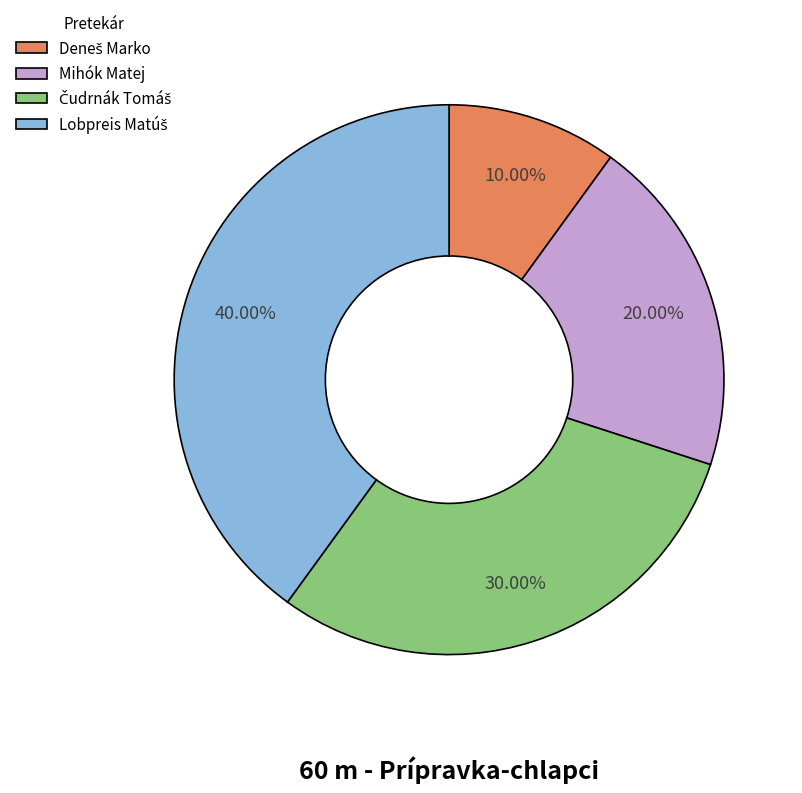

Does any single category account for the majority?

No